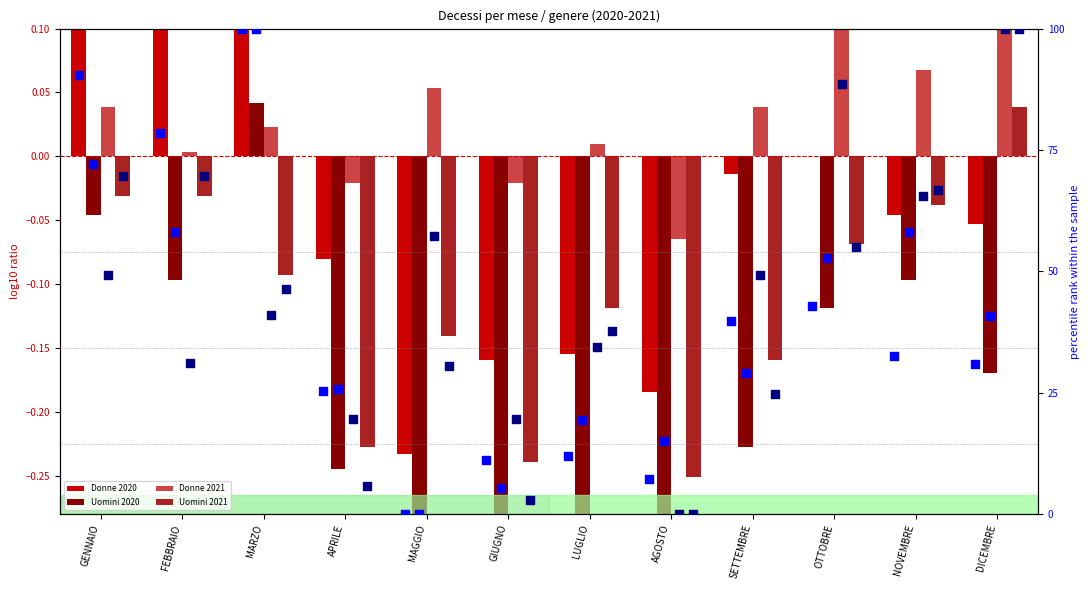

Which series has the widest spread of Y values?

Donne 2020